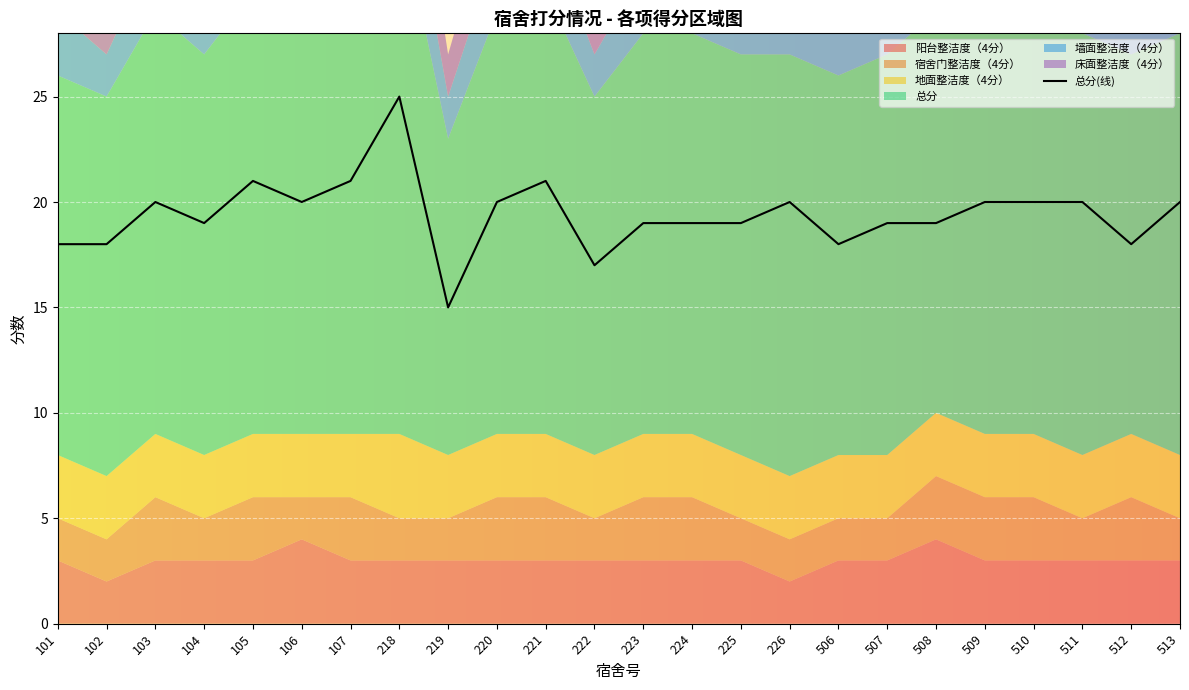

Which label corresponds to the smallest value in the chart?

219